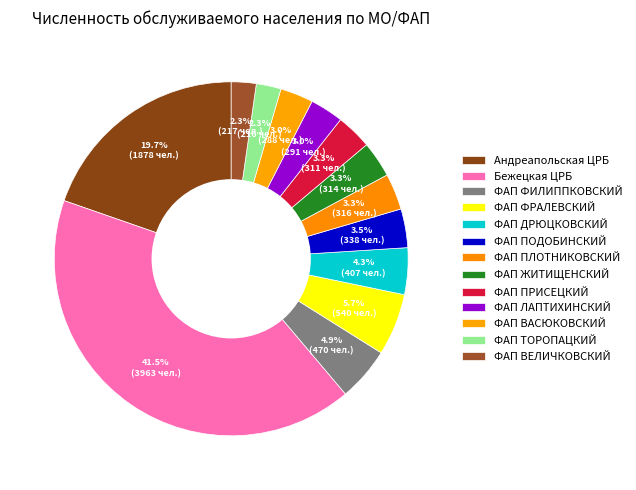

Which slice is the smallest?

ФАП ТОРОПАЦКИЙ